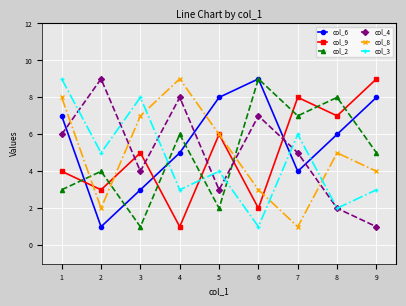

Between 5 and 8, which series saw the biggest shift?

col_2